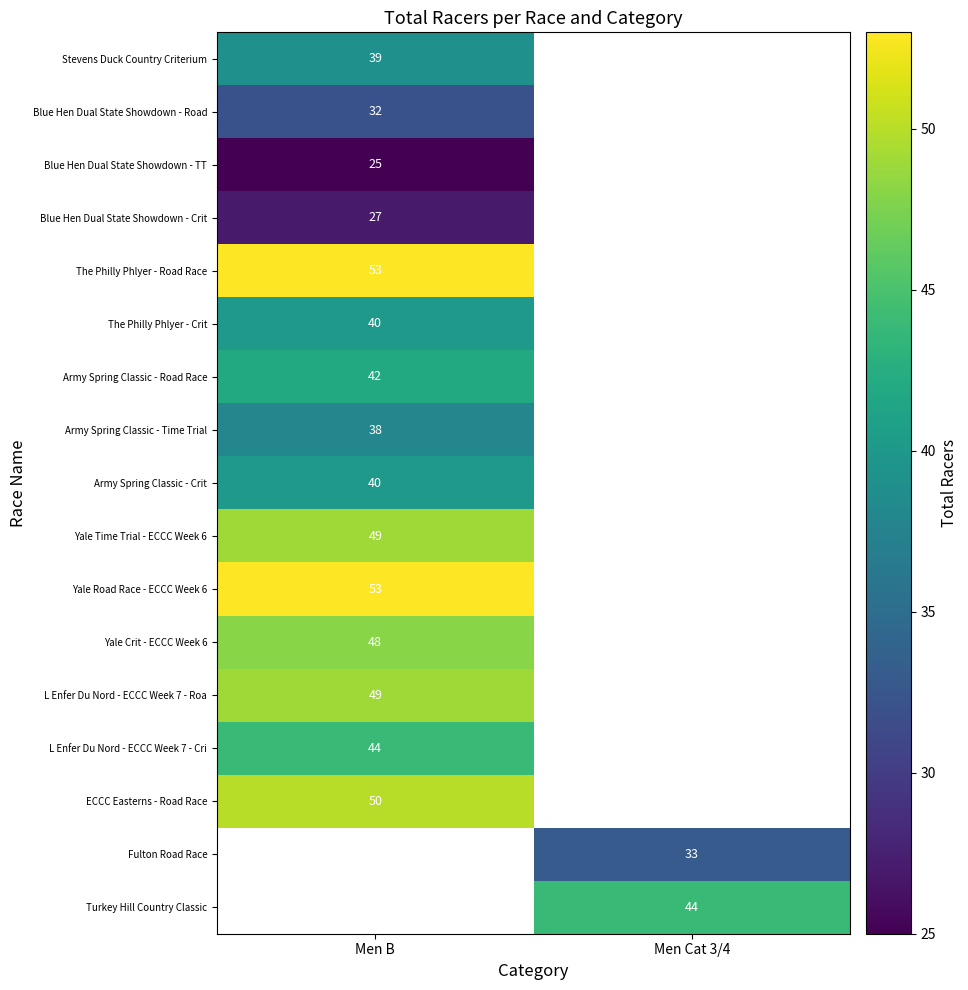

True or false: Blue Hen Dual State Showdown - Road has a value of 47.5 at Men B.

False